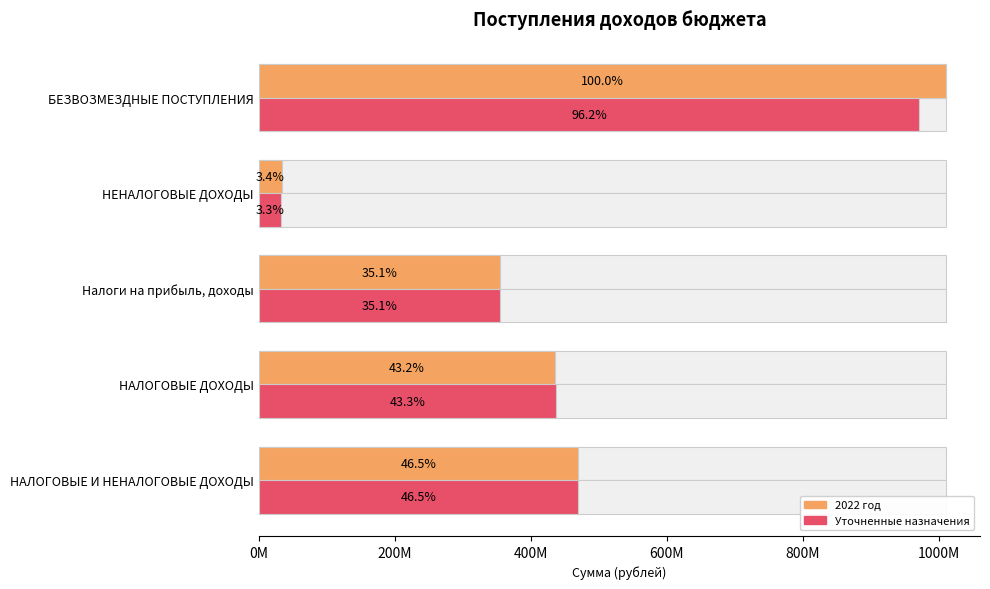

What is the value of the 2022 год bar at the 5th from the left?

1009730211.7